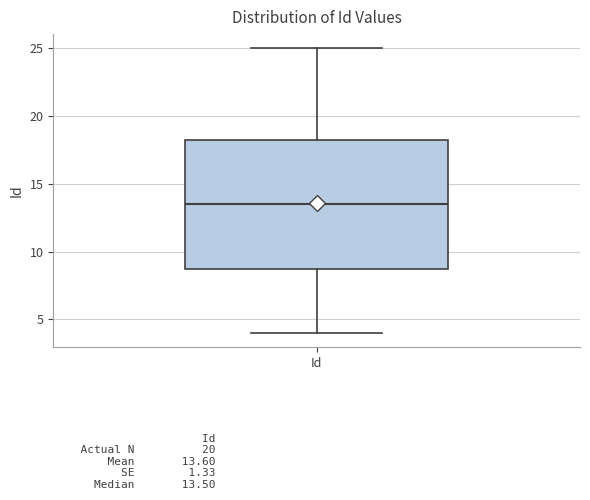

Read this box plot against the y-axis: the position of the median line, the range covered by the box, and the ends of both whiskers. The values are not printed on the chart, so give them approximately, as read against the axis.

median 13.5, box 9.0 to 18.5, whiskers 4.0 to 25.0